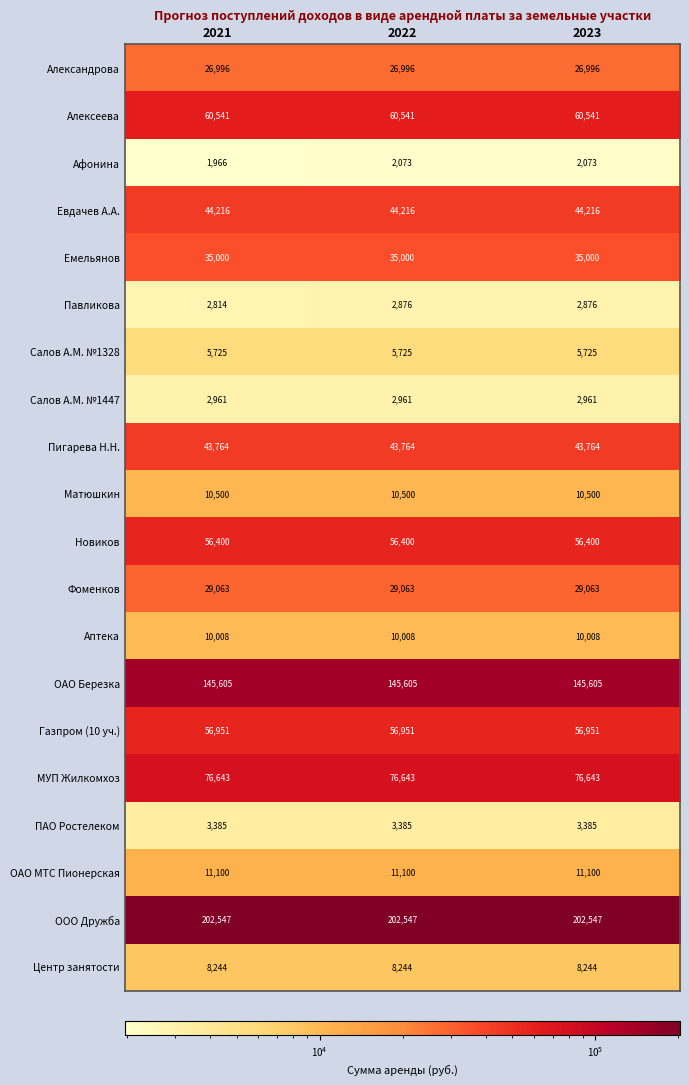

How many Афонина values are between 1966 and 2073?

3